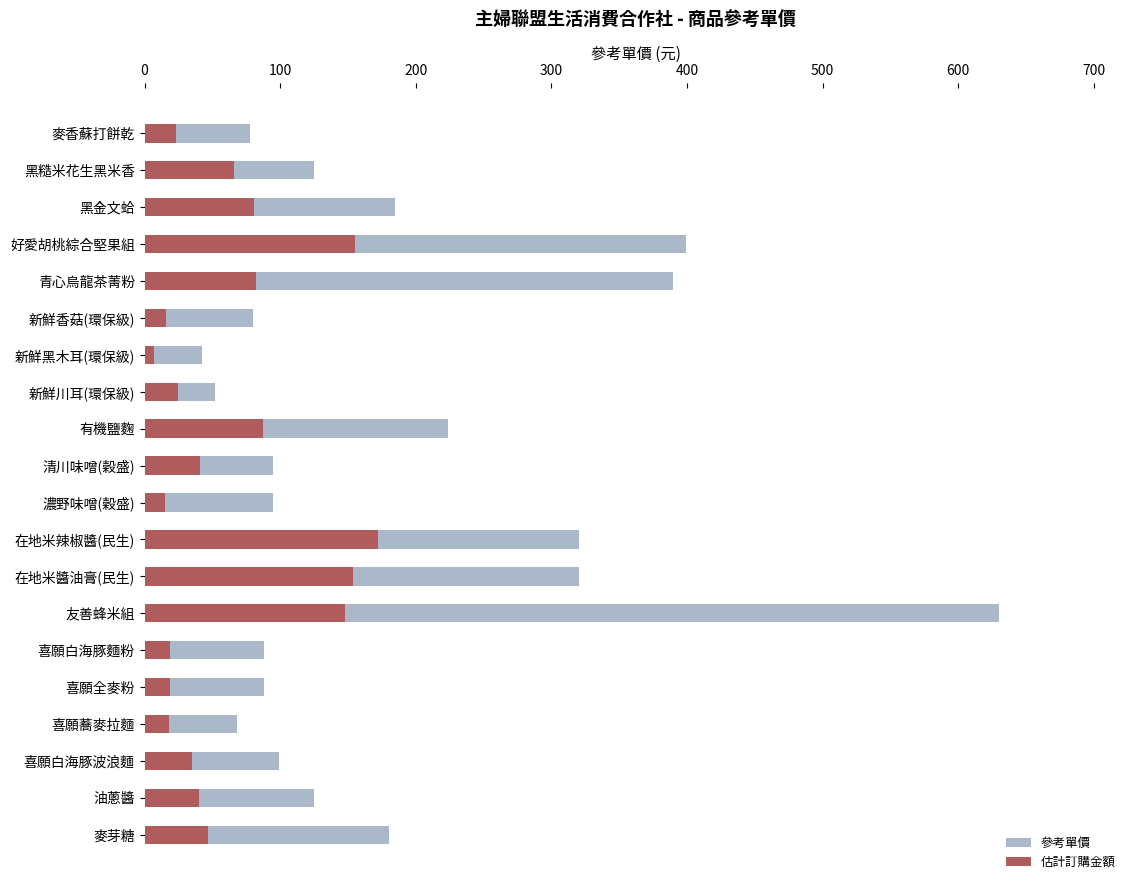

Reading left to right, transcribe all the data shown in this chart.

參考單價: 78	125	185	399	390	80	42	52	224	95	95	320	320	630	88	88	68	99	125	180
估計訂購金額: 23	66	81	155	82	16	7	25	87	41	15	172	154	148	19	19	18	35	40	47